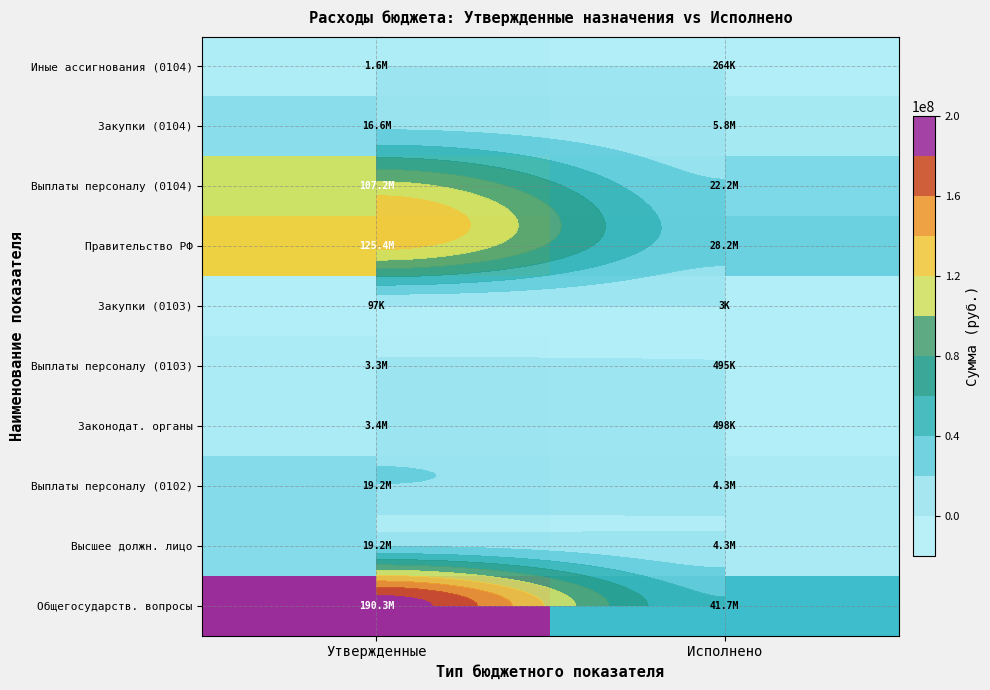

What is the difference between the maximum and minimum values in the Иные ассигнования (0104) series?

1314226.4